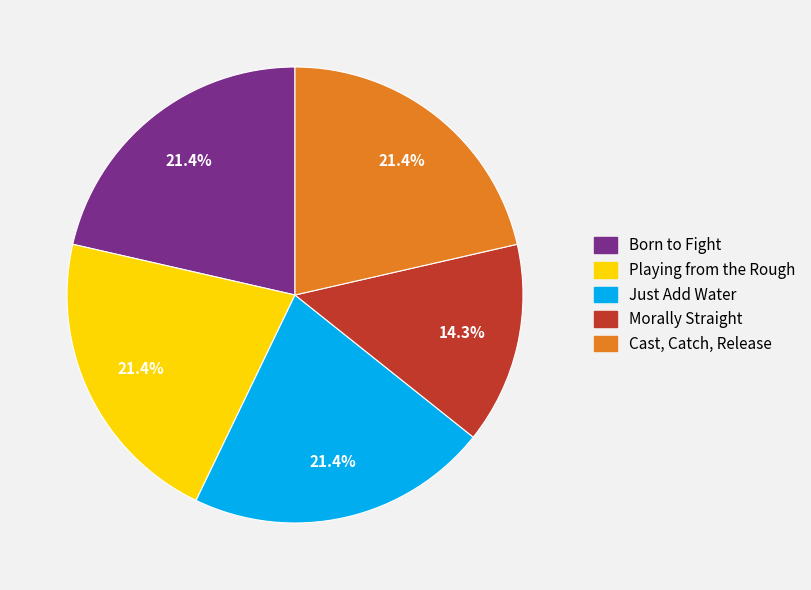

To the nearest percent, what is the average slice percentage?

20%